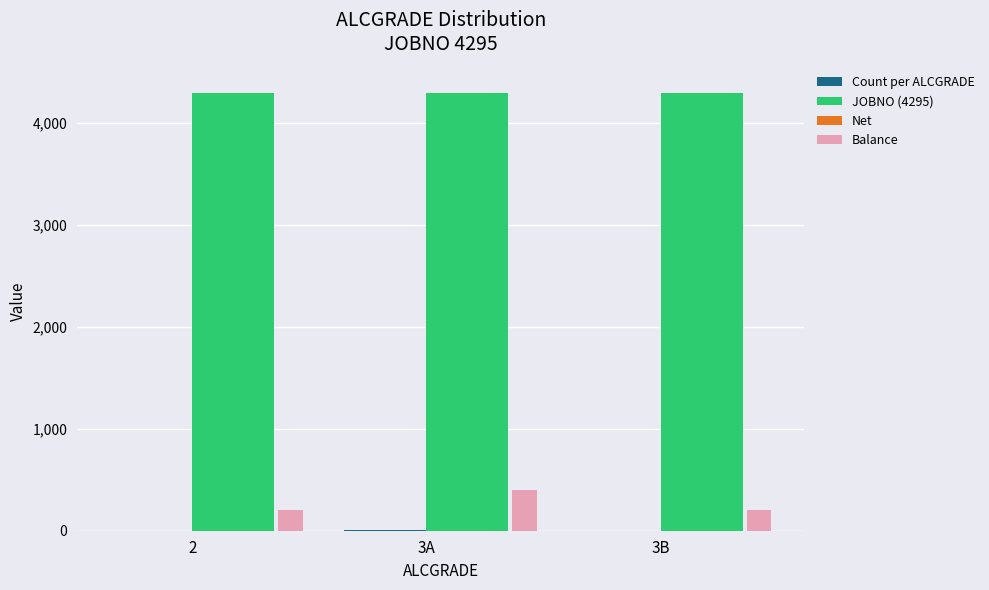

What is the total value across all series at 3B?

4497